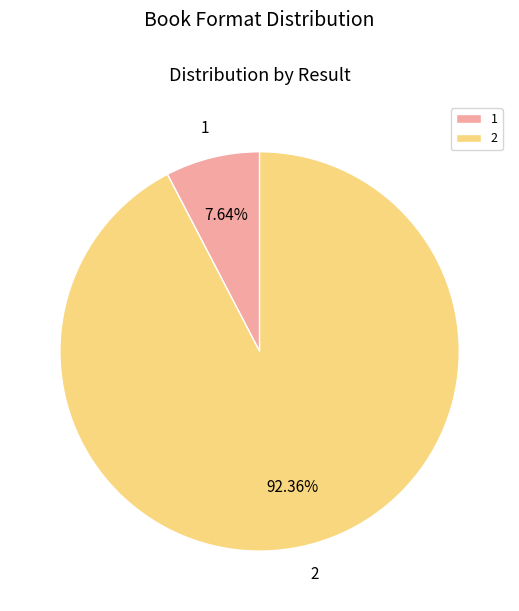

Rank the categories by value from highest to lowest.

2, 1